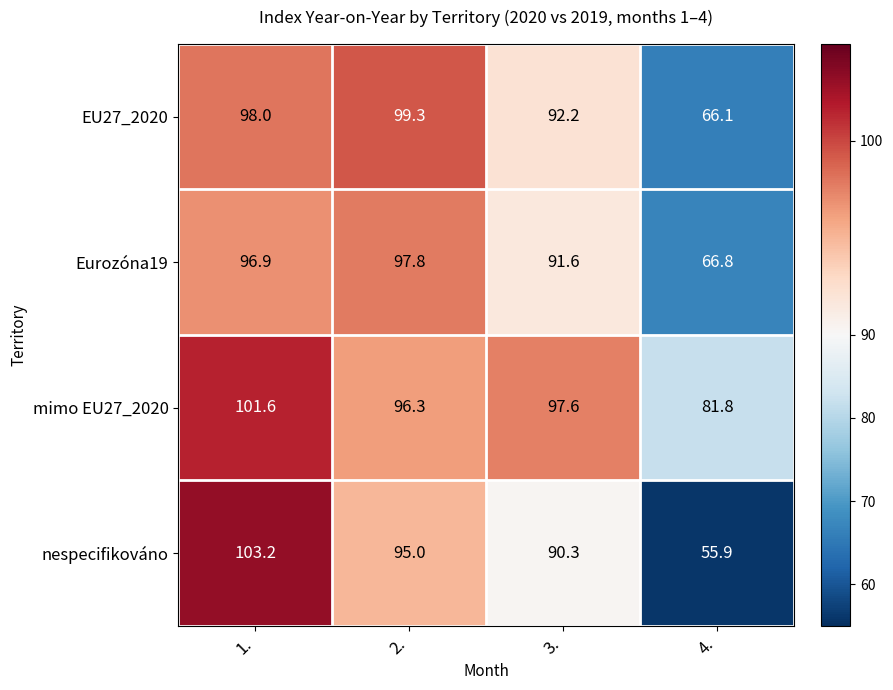

At which label is EU27_2020 closest to 82?

3.